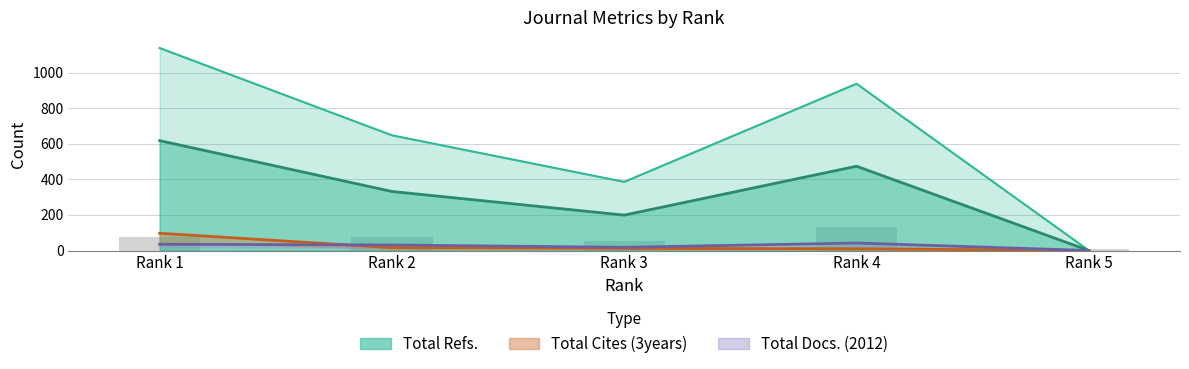

How many values in the Total Docs. (2012) series exceed 31?

2